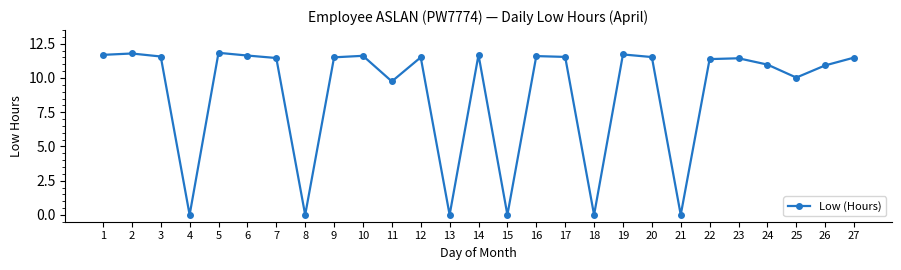

The value at 25 is 10.0. True or false?

True